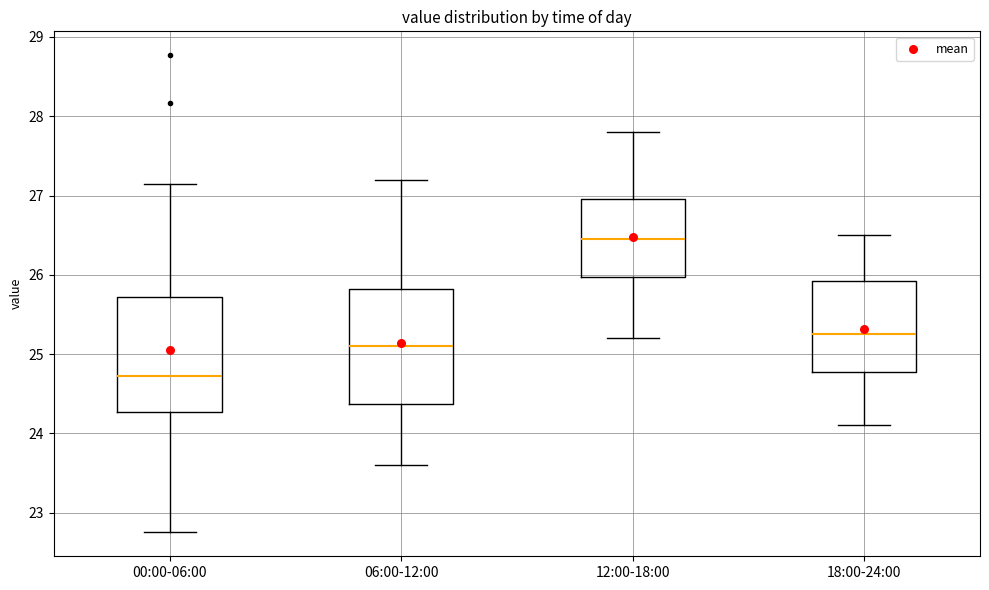

Reading left to right, transcribe this box plot: for each box, give where its median line is, the range the box spans, and where its two whiskers end, as read against the y-axis. The values are not printed on the chart, so give them approximately, as read against the axis.

00:00-06:00: median 24.7, box 24.3 to 25.7, whiskers 22.8 to 27.2
06:00-12:00: median 25.1, box 24.4 to 25.8, whiskers 23.6 to 27.2
12:00-18:00: median 26.5, box 26.0 to 27.0, whiskers 25.2 to 27.8
18:00-24:00: median 25.3, box 24.8 to 25.9, whiskers 24.1 to 26.5